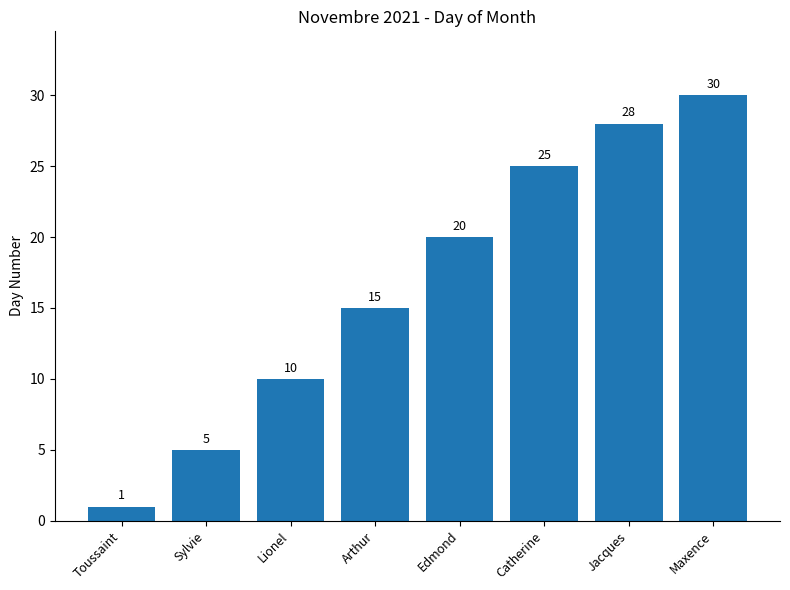

Is it true that the value at Edmond is 20?

True